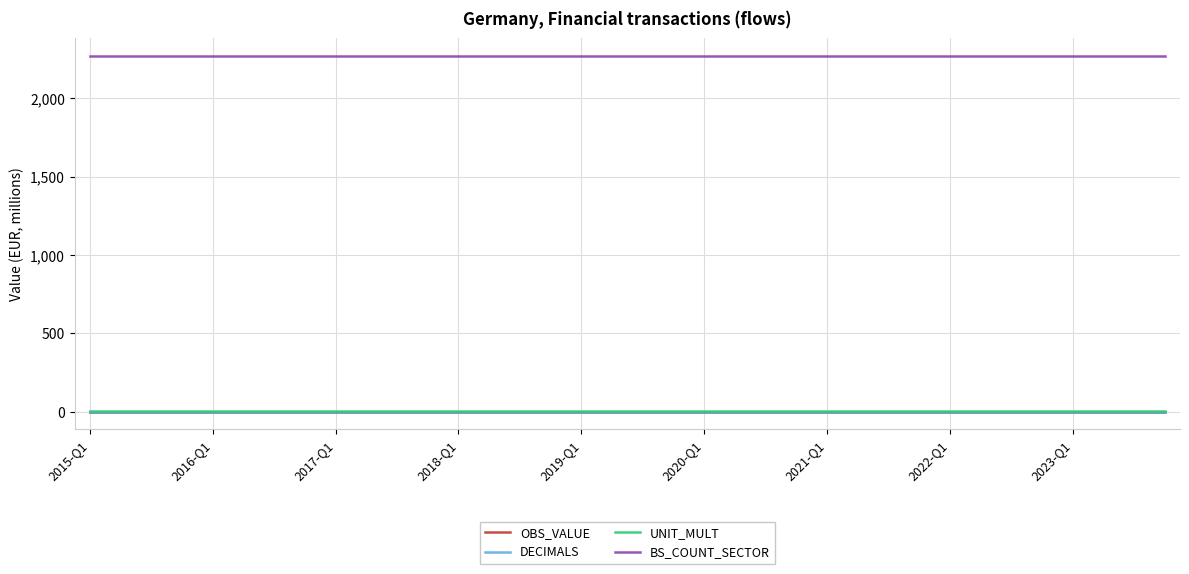

Reading right to left, list all the values displayed in this chart.

OBS_VALUE: 0	0	0	0	0	0	0	0	0	0	0	0	0	0	0	0	0	0	0	0	0	0	0	0	0	0	0	0	0	0	0	0	0	0	0	0
DECIMALS: 0	0	0	0	0	0	0	0	0	0	0	0	0	0	0	0	0	0	0	0	0	0	0	0	0	0	0	0	0	0	0	0	0	0	0	0
UNIT_MULT: 6	6	6	6	6	6	6	6	6	6	6	6	6	6	6	6	6	6	6	6	6	6	6	6	6	6	6	6	6	6	6	6	6	6	6	6
BS_COUNT_SECTOR: 2271	2271	2271	2271	2271	2271	2271	2271	2271	2271	2271	2271	2271	2271	2271	2271	2271	2271	2271	2271	2271	2271	2271	2271	2271	2271	2271	2271	2271	2271	2271	2271	2271	2271	2271	2271